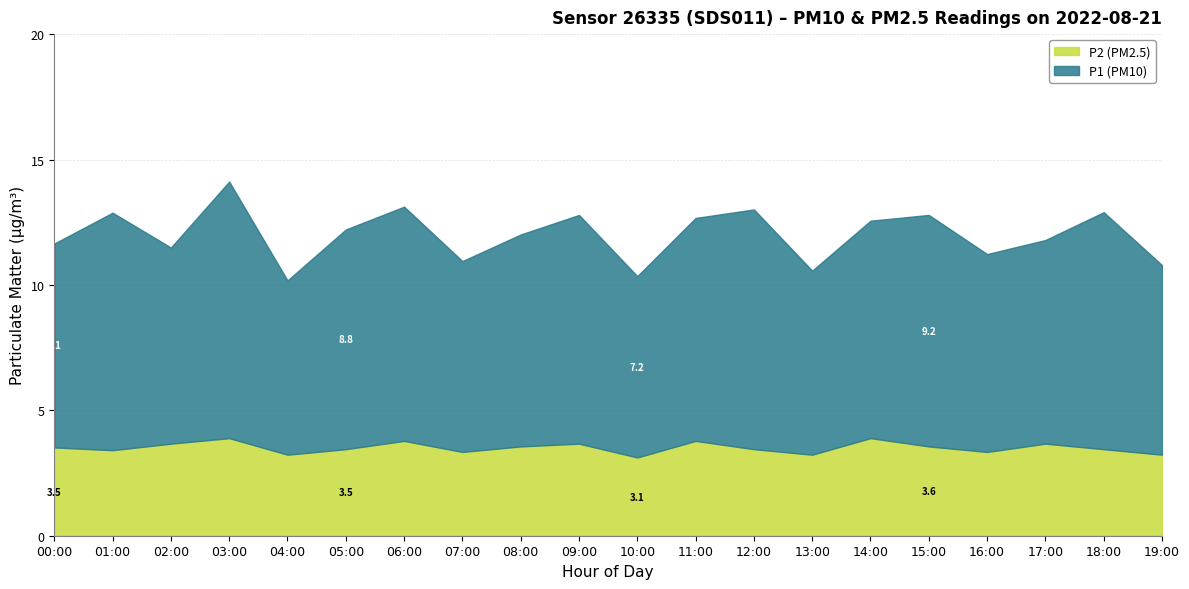

What is the minimum value for P2?

3.1